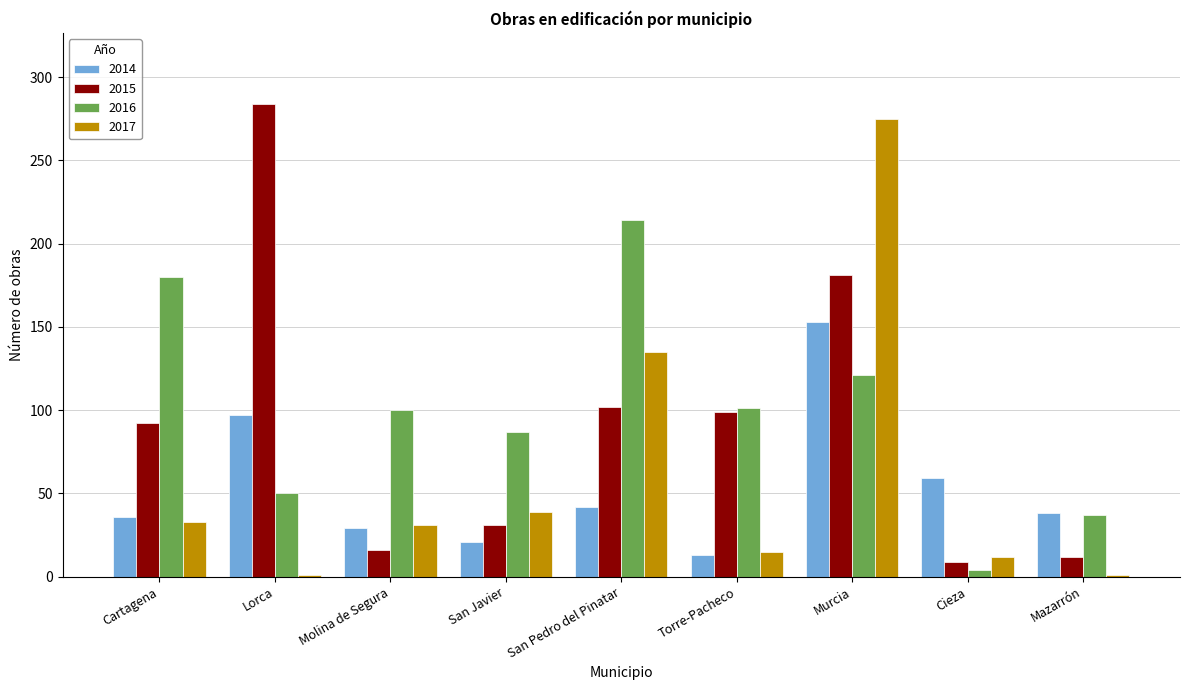

What is the approximate value of 2014 at Cieza?

59